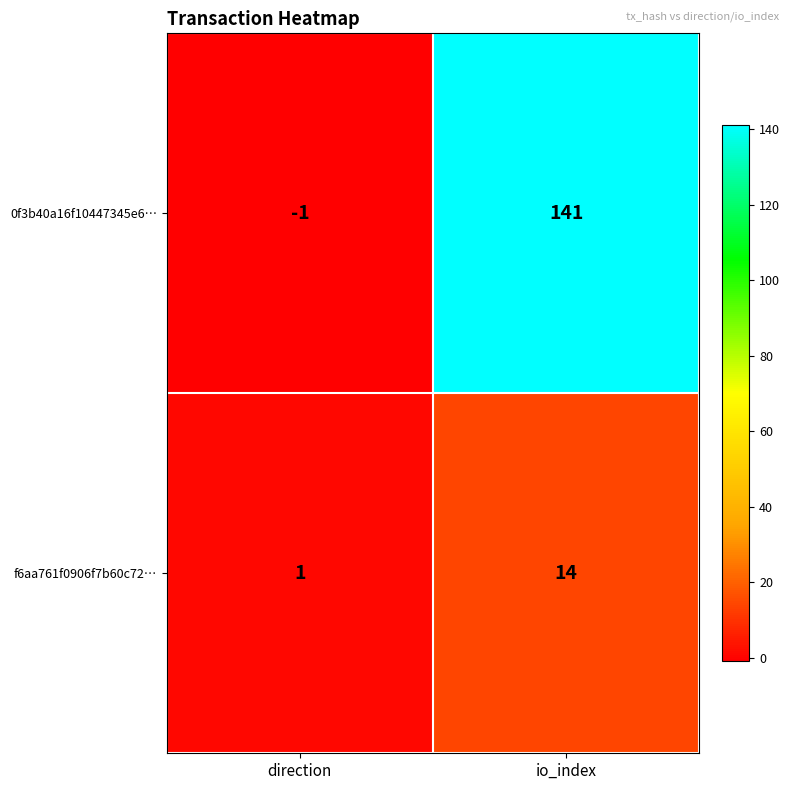

Rank the series by their average value, from lowest to highest.

f6aa761f0906f7b60c72…, 0f3b40a16f10447345e6…